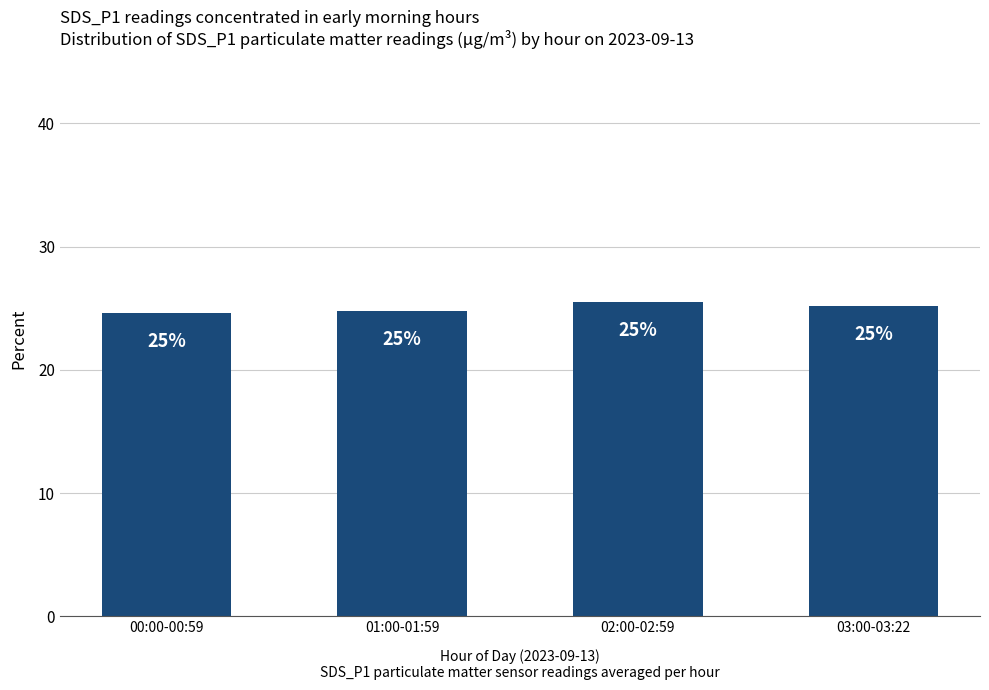

How many bars are there in total?

4